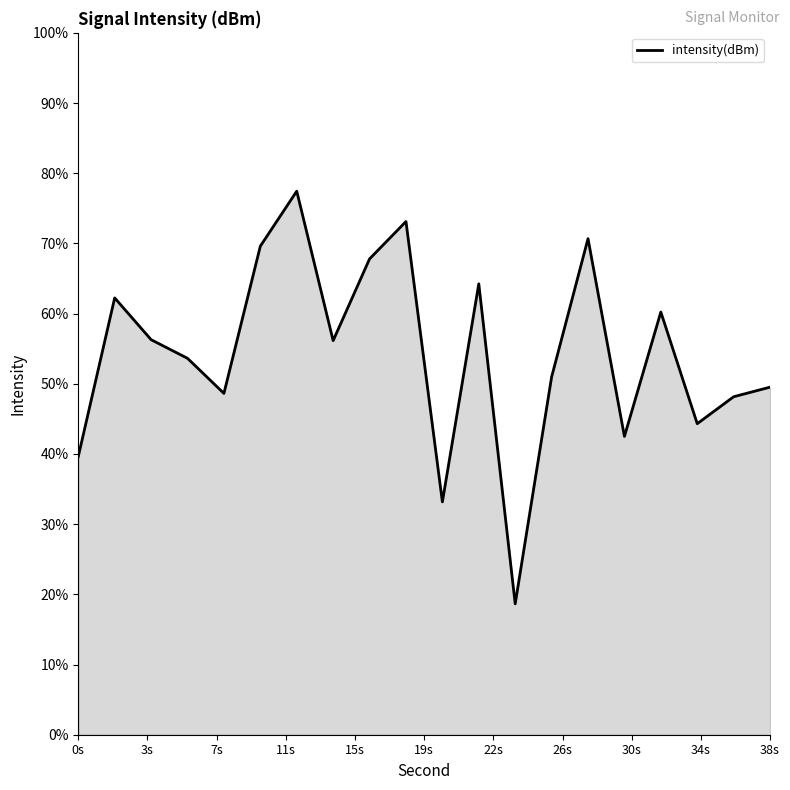

What is the minimum value shown in the chart?

18.6